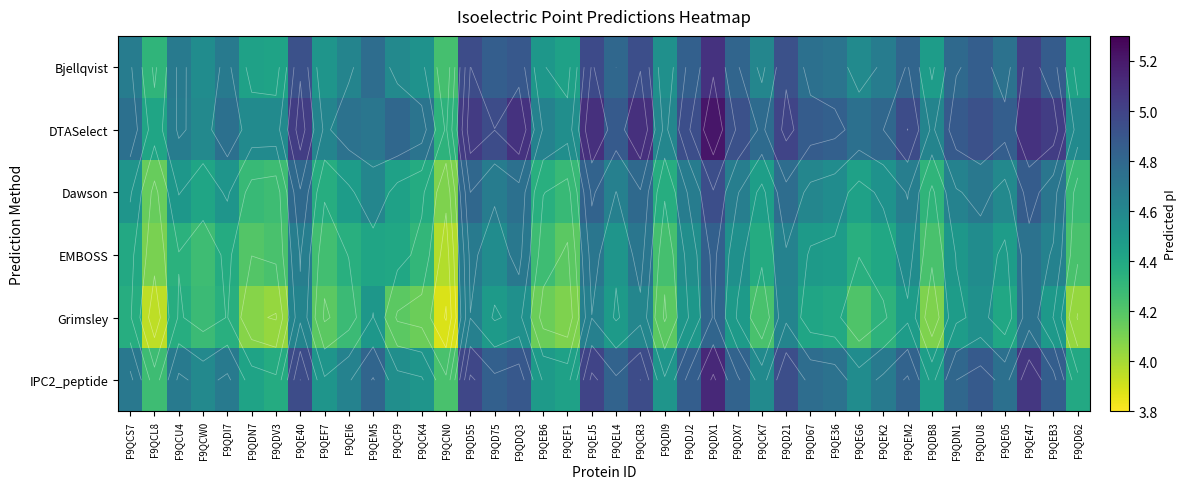

The value of Bjellqvist at F9QCL8 is 1.9. True or false?

False